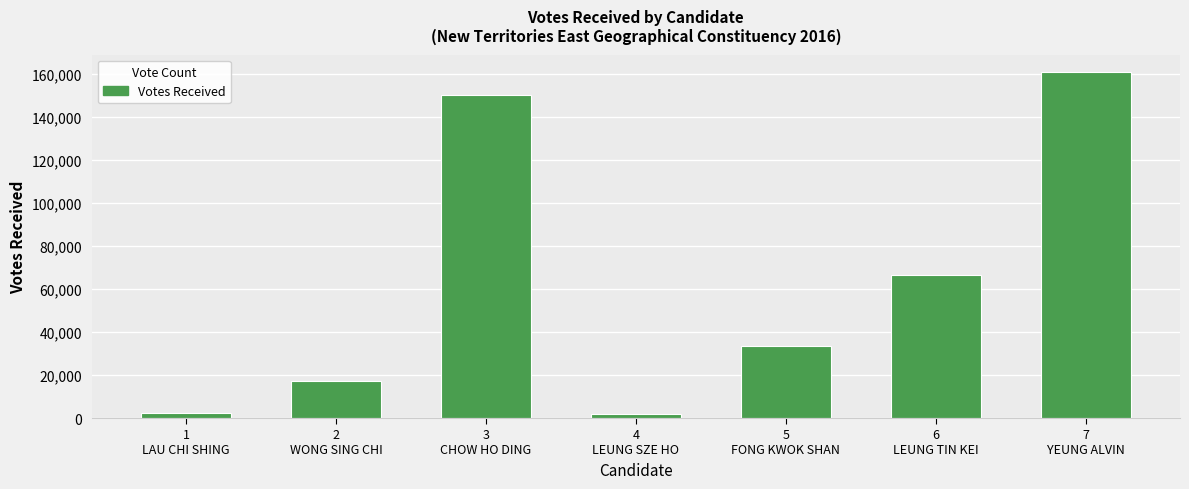

What is the sum of the values at 2
WONG SING CHI and 5
FONG KWOK SHAN?

50719